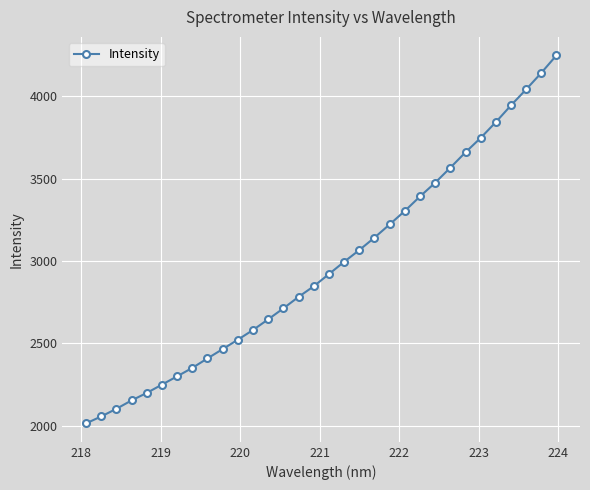

What is the value of the 21st point from the left?

3222.3